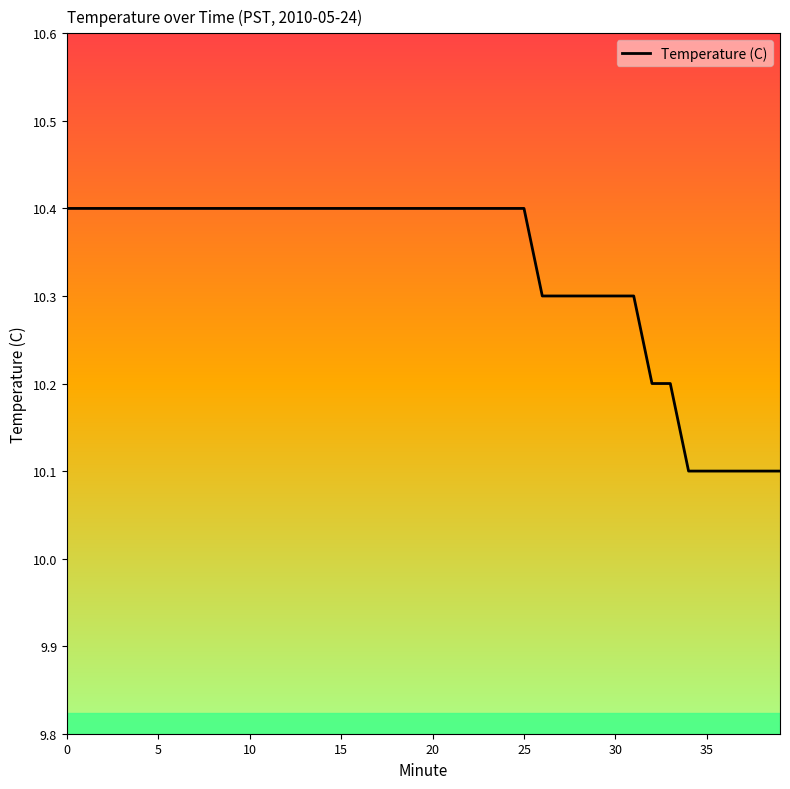

Reading left to right, list all the values displayed in this chart.

10.4	10.4	10.4	10.4	10.4	10.4	10.4	10.4	10.4	10.4	10.4	10.4	10.4	10.4	10.4	10.4	10.4	10.4	10.4	10.4	10.4	10.4	10.4	10.4	10.4	10.4	10.3	10.3	10.3	10.3	10.3	10.3	10.2	10.2	10.1	10.1	10.1	10.1	10.1	10.1